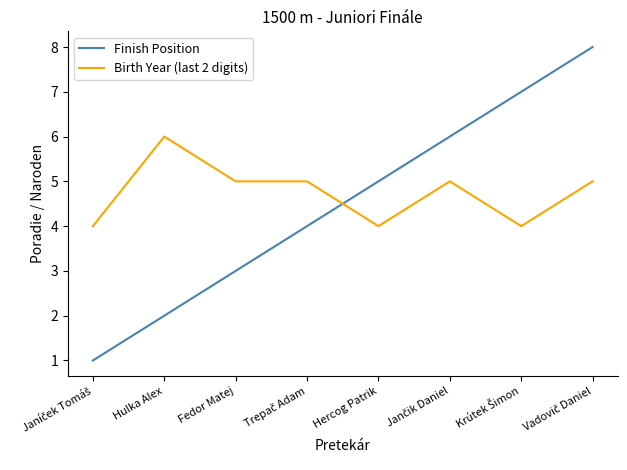

What is the minimum value shown in the chart?

1